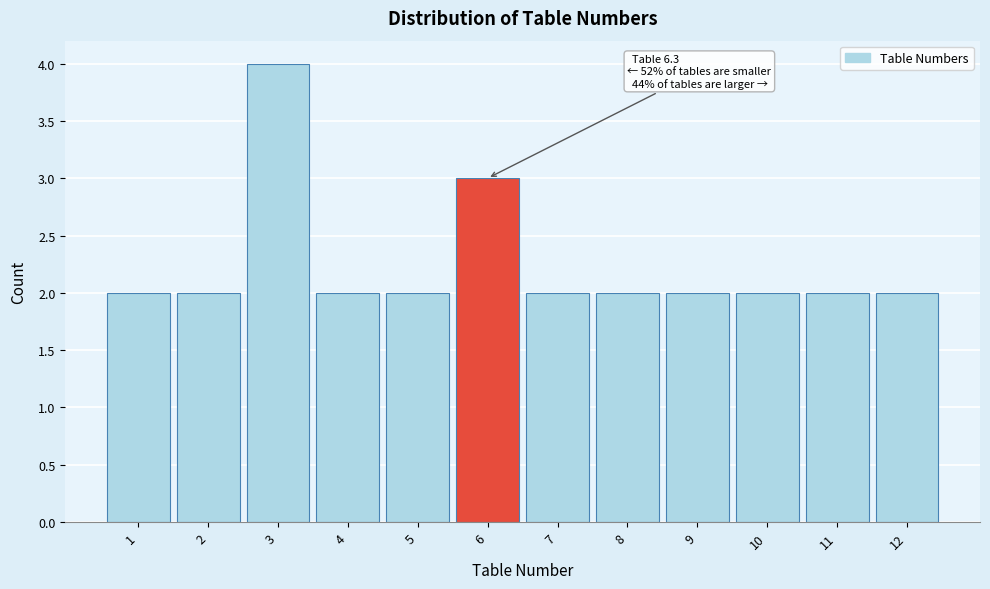

Which range on the x-axis has the tallest bar?

2.5 to 3.5